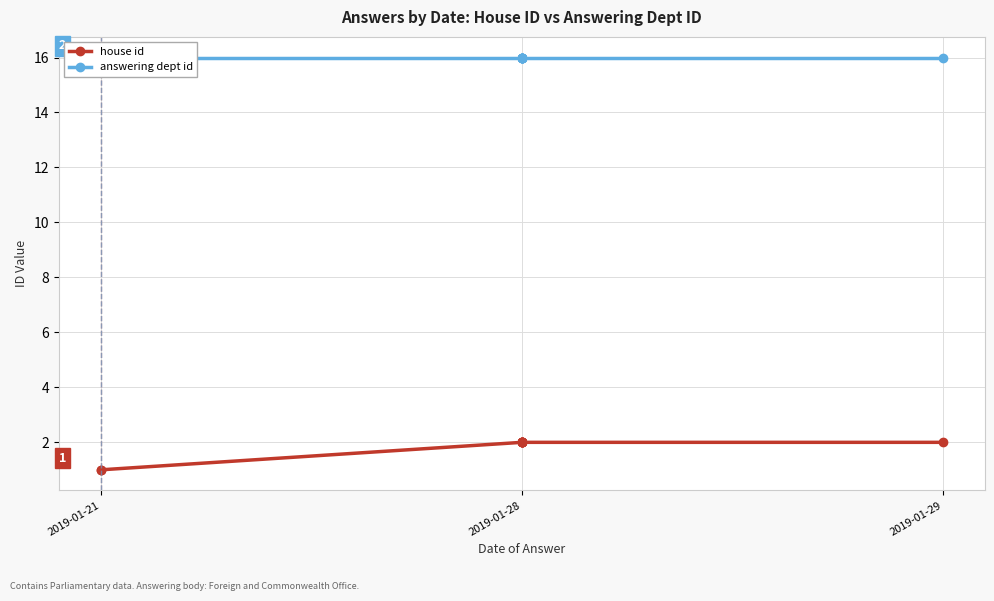

At which category is the sum across all series the highest?

2019-01-28